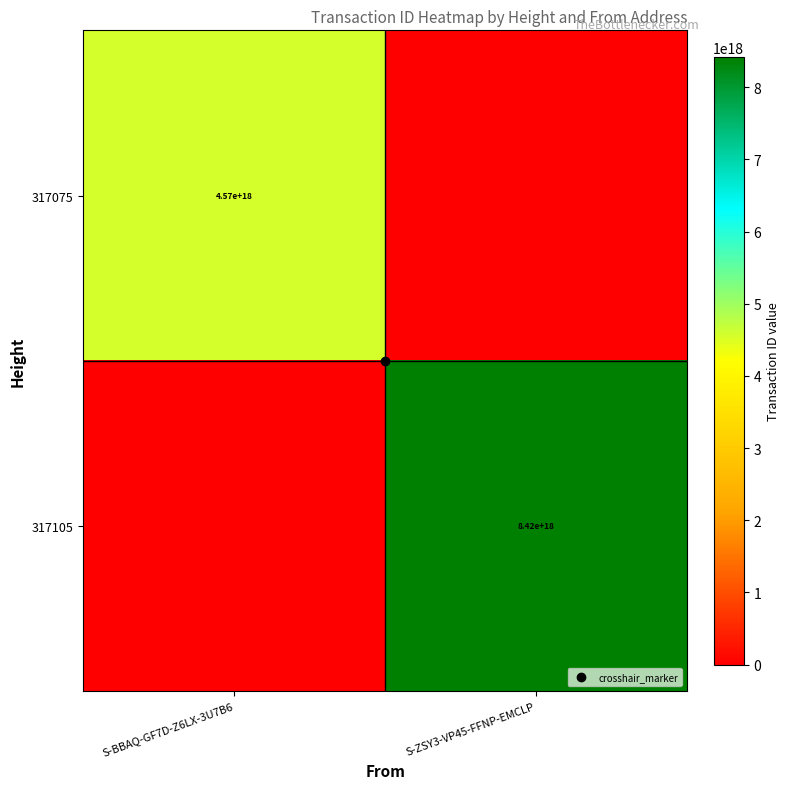

Rank the series by their maximum value, from lowest to highest.

317075, 317105